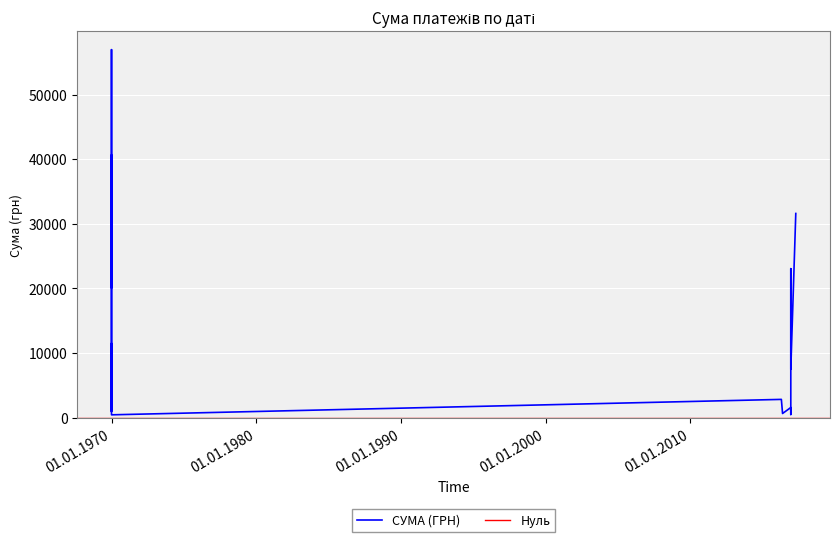

What is the difference between the maximum and minimum values?

56484.5